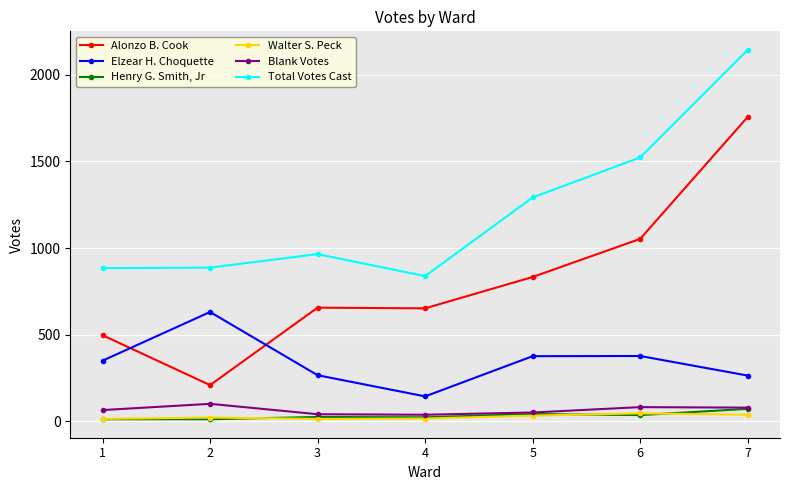

Does the chart display data point markers on the line(s)?

Yes